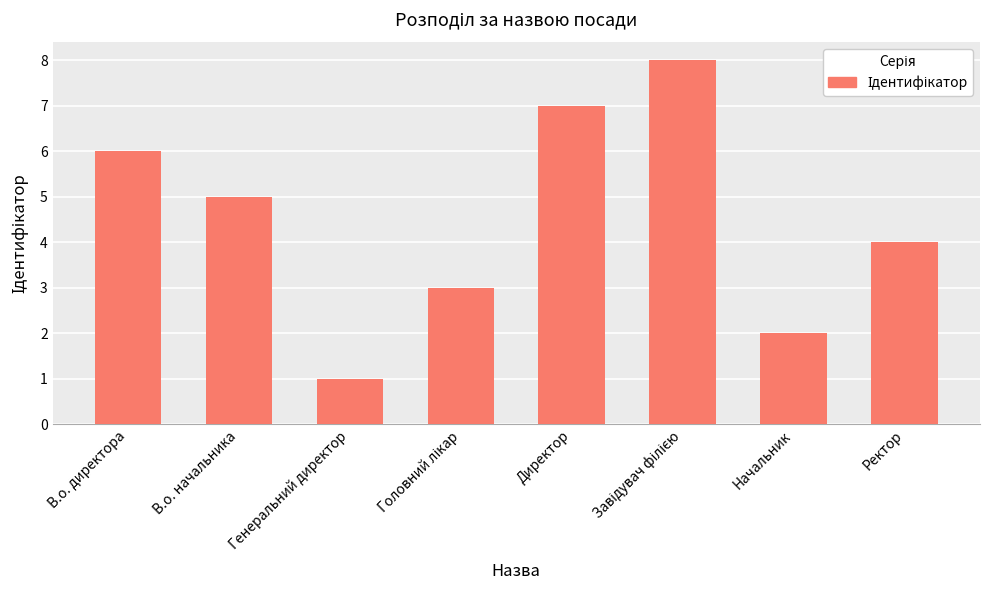

Which category has the lowest value across all series?

Генеральний директор